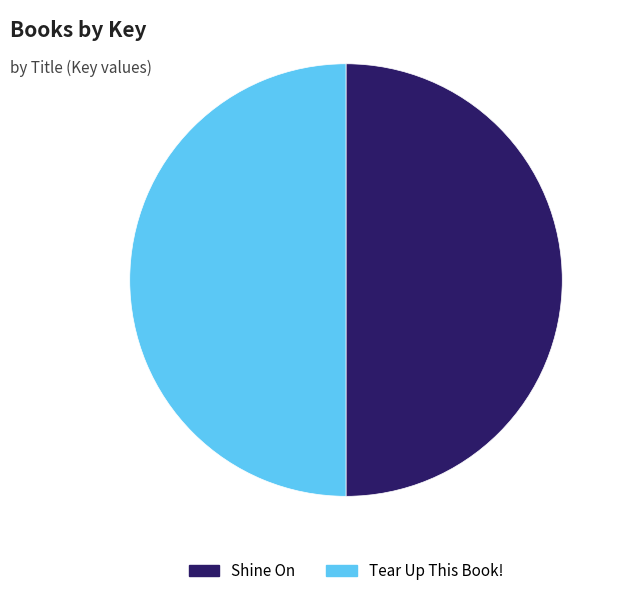

Is the sum of Shine On and Tear Up This Book! greater than half?

Yes